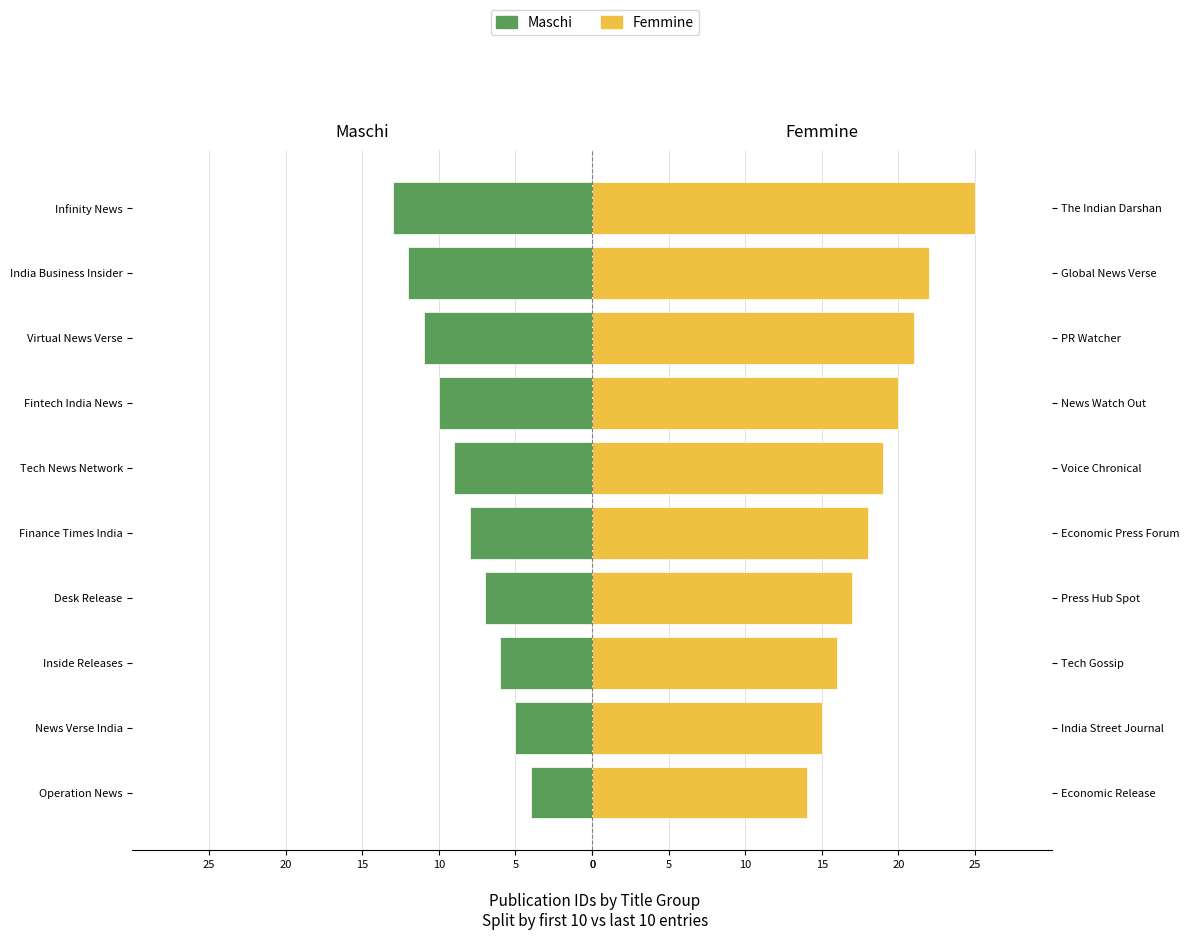

Does the chart contain any negative values?

Yes